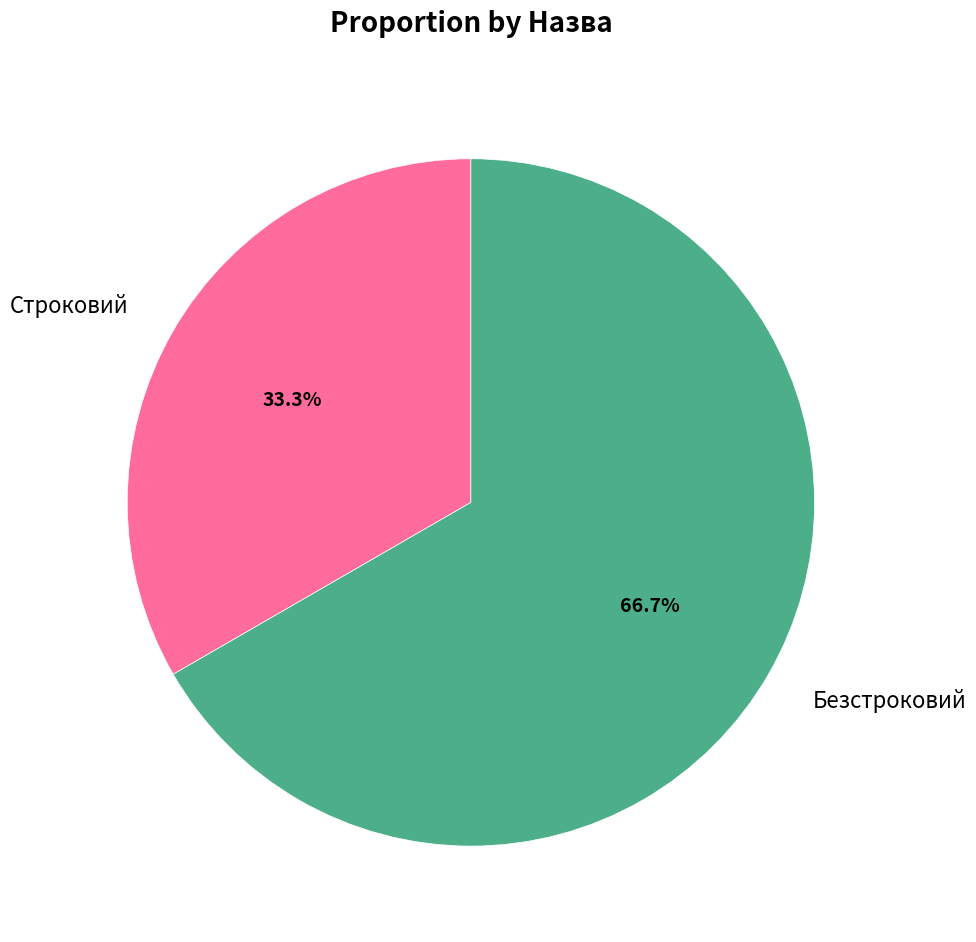

How many segments does this pie chart have?

2